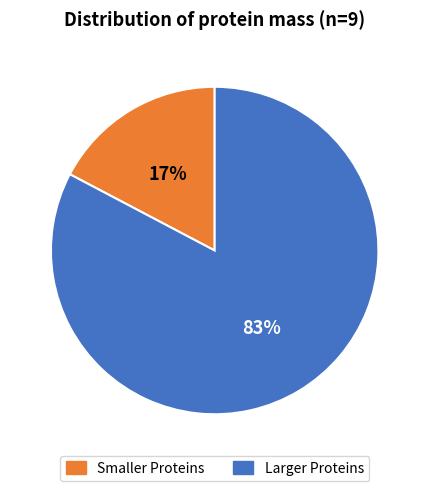

Which slice is the smallest?

Smaller Proteins